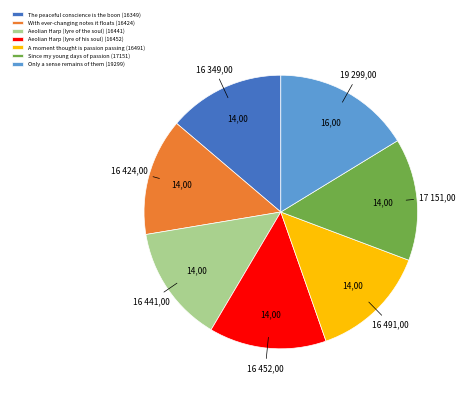

Count the number of slices in the pie.

7